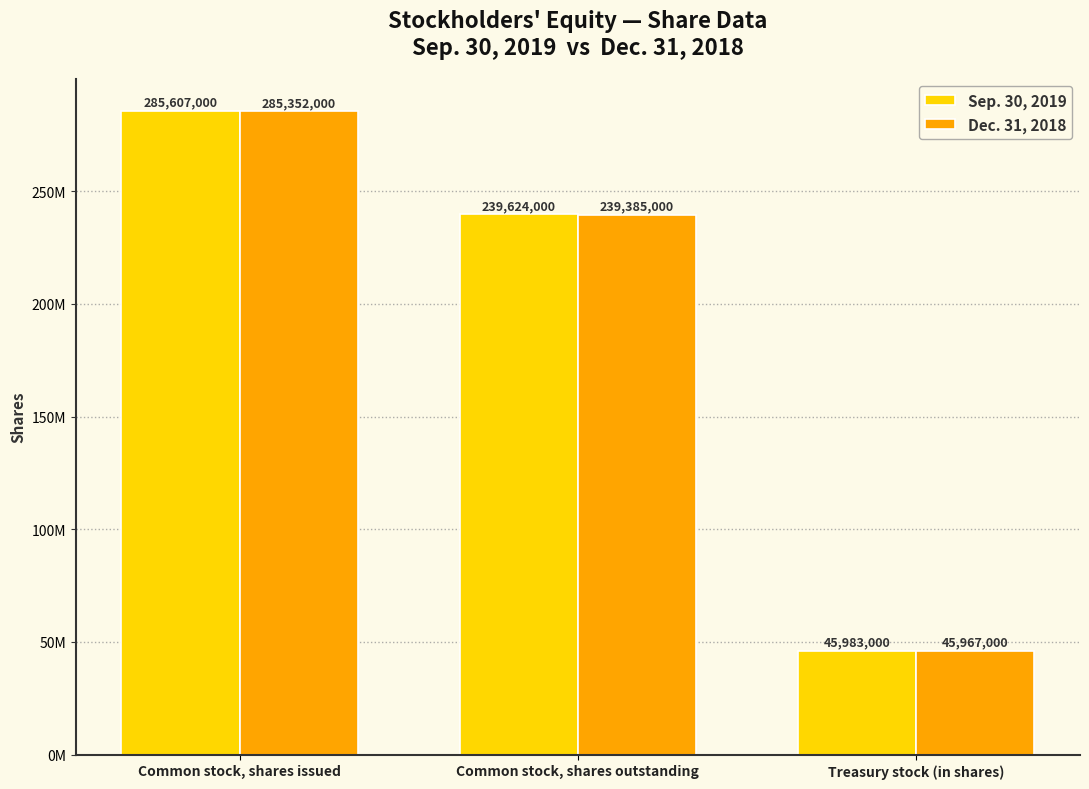

List the labels in order of Sep. 30, 2019 value, smallest first.

Treasury stock (in shares), Common stock, shares outstanding, Common stock, shares issued